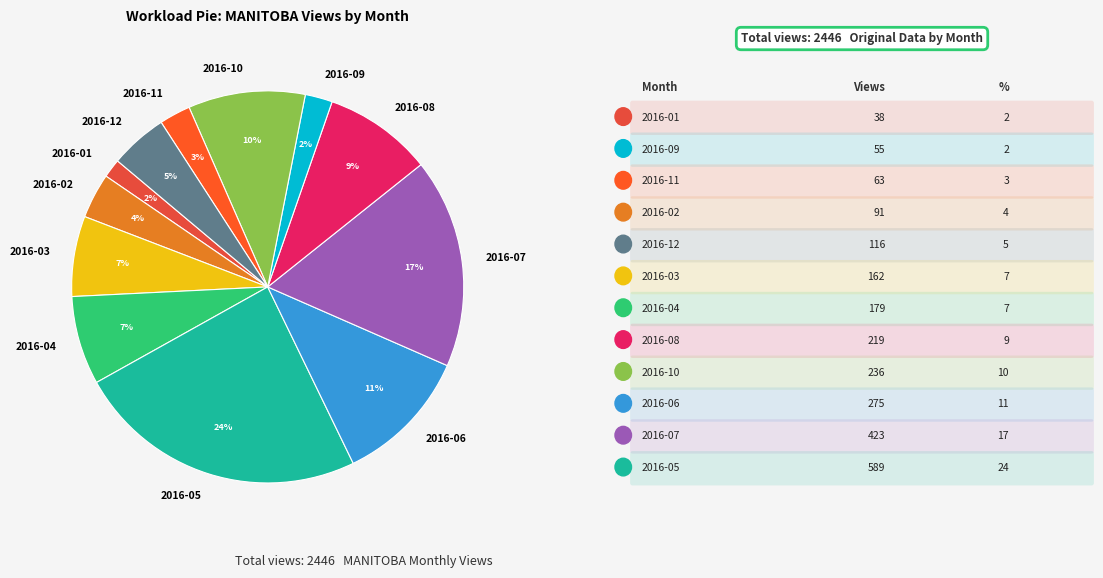

What is the ratio of the value at 2016-03 to the value at 2016-06?

0.6